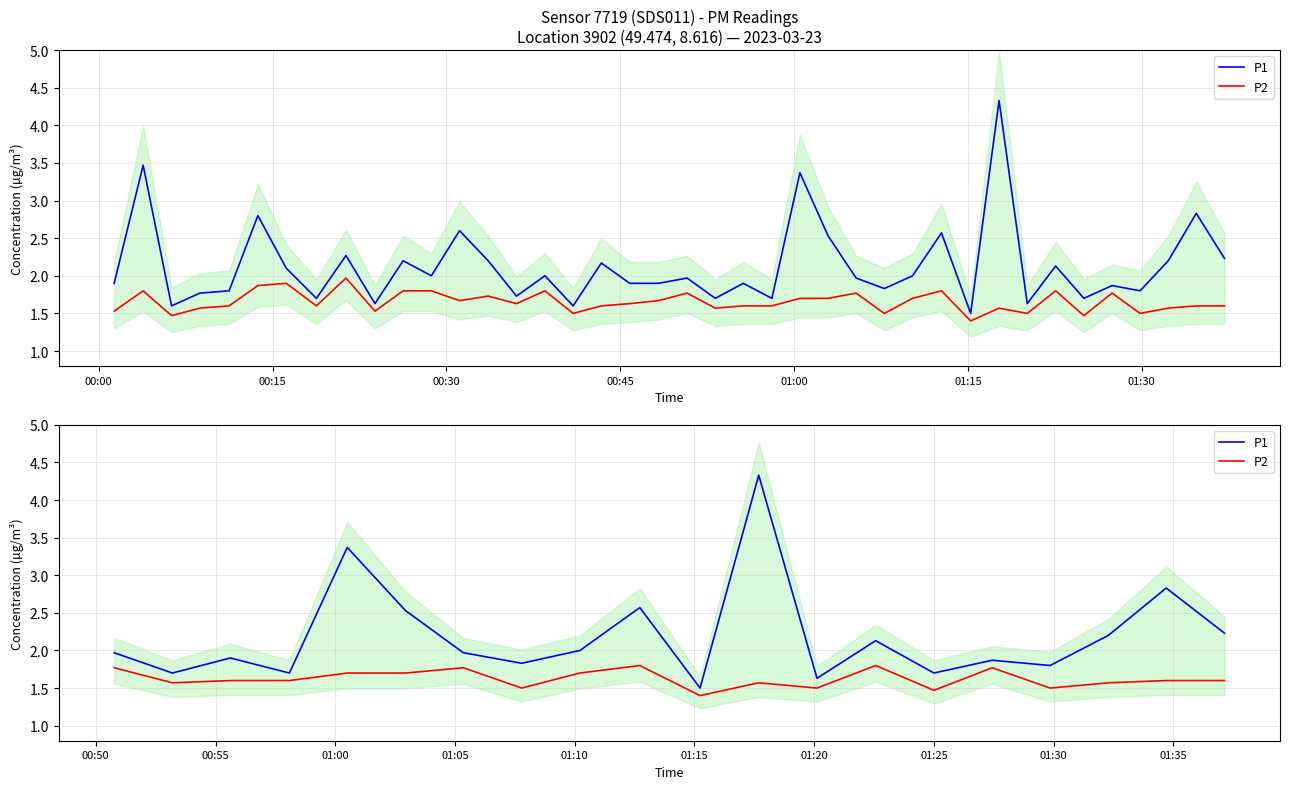

Between 00:45 and 14, which series saw the biggest shift?

P2